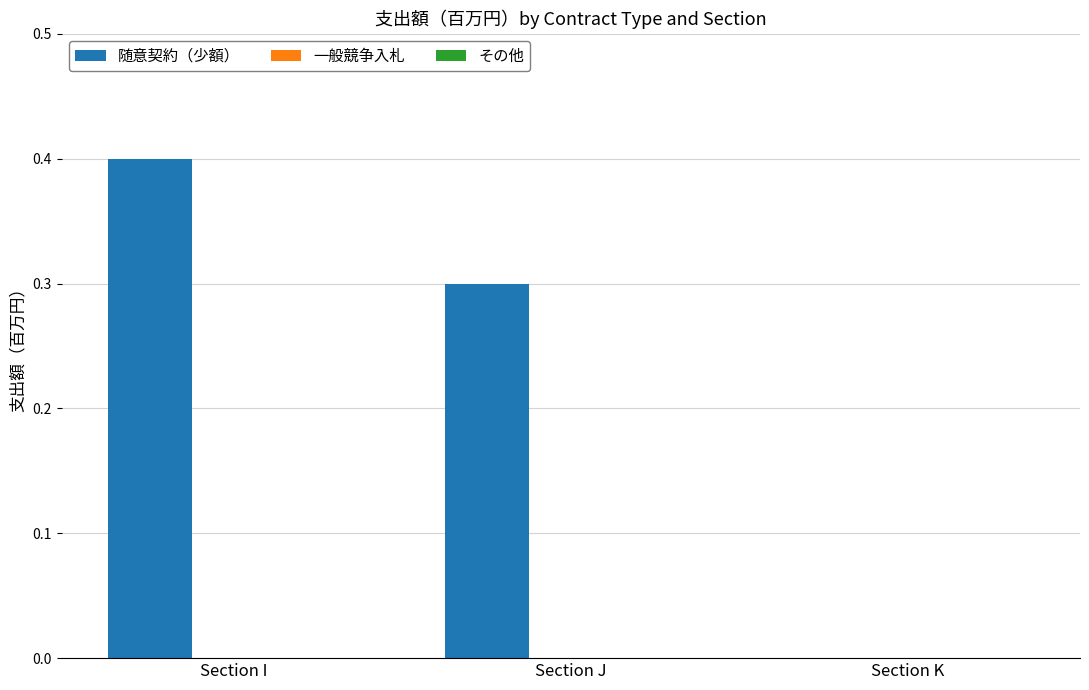

Reading left to right, extract all data points from this chart.

Section I=0.4	Section J=0.3	Section K=0.0